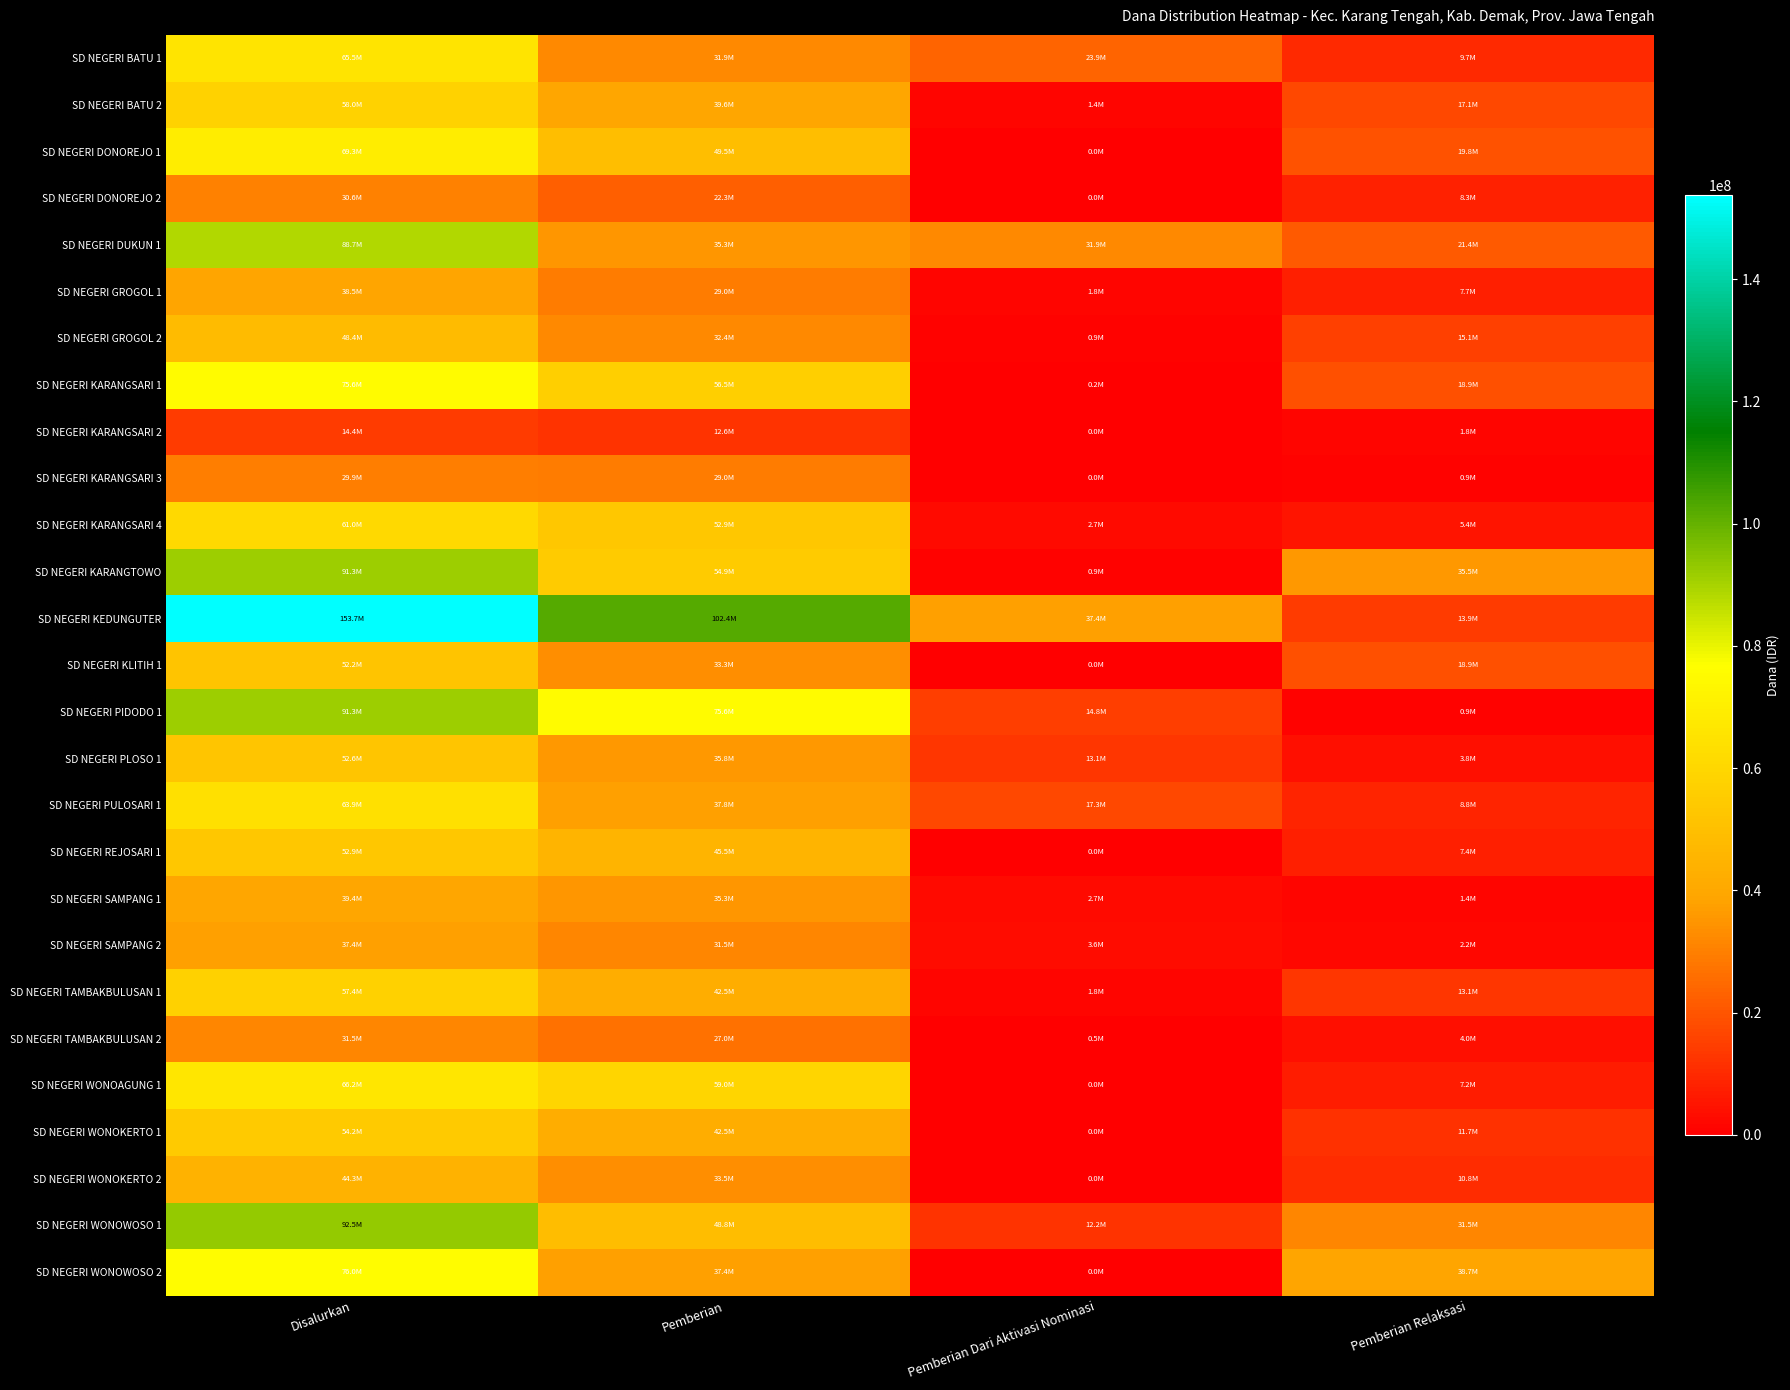

Reading left to right, transcribe all the data shown in this chart.

SD NEGERI BATU 1: Disalurkan=65475000	Pemberian=31950000	Pemberian Dari Aktivasi Nominasi=23850000	Pemberian Relaksasi=9675000
SD NEGERI BATU 2: Disalurkan=58050000	Pemberian=39600000	Pemberian Dari Aktivasi Nominasi=1350000	Pemberian Relaksasi=17100000
SD NEGERI DONOREJO 1: Disalurkan=69300000	Pemberian=49500000	Pemberian Dari Aktivasi Nominasi=0	Pemberian Relaksasi=19800000
SD NEGERI DONOREJO 2: Disalurkan=30600000	Pemberian=22275000	Pemberian Dari Aktivasi Nominasi=0	Pemberian Relaksasi=8325000
SD NEGERI DUKUN 1: Disalurkan=88650000	Pemberian=35325000	Pemberian Dari Aktivasi Nominasi=31950000	Pemberian Relaksasi=21375000
SD NEGERI GROGOL 1: Disalurkan=38475000	Pemberian=29025000	Pemberian Dari Aktivasi Nominasi=1800000	Pemberian Relaksasi=7650000
SD NEGERI GROGOL 2: Disalurkan=48375000	Pemberian=32400000	Pemberian Dari Aktivasi Nominasi=900000	Pemberian Relaksasi=15075000
SD NEGERI KARANGSARI 1: Disalurkan=75600000	Pemberian=56475000	Pemberian Dari Aktivasi Nominasi=225000	Pemberian Relaksasi=18900000
SD NEGERI KARANGSARI 2: Disalurkan=14400000	Pemberian=12600000	Pemberian Dari Aktivasi Nominasi=0	Pemberian Relaksasi=1800000
SD NEGERI KARANGSARI 3: Disalurkan=29925000	Pemberian=29025000	Pemberian Dari Aktivasi Nominasi=0	Pemberian Relaksasi=900000
SD NEGERI KARANGSARI 4: Disalurkan=60975000	Pemberian=52875000	Pemberian Dari Aktivasi Nominasi=2700000	Pemberian Relaksasi=5400000
SD NEGERI KARANGTOWO: Disalurkan=91350000	Pemberian=54900000	Pemberian Dari Aktivasi Nominasi=900000	Pemberian Relaksasi=35550000
SD NEGERI KEDUNGUTER: Disalurkan=153675000	Pemberian=102375000	Pemberian Dari Aktivasi Nominasi=37350000	Pemberian Relaksasi=13950000
SD NEGERI KLITIH 1: Disalurkan=52200000	Pemberian=33300000	Pemberian Dari Aktivasi Nominasi=0	Pemberian Relaksasi=18900000
SD NEGERI PIDODO 1: Disalurkan=91350000	Pemberian=75600000	Pemberian Dari Aktivasi Nominasi=14850000	Pemberian Relaksasi=900000
SD NEGERI PLOSO 1: Disalurkan=52650000	Pemberian=35775000	Pemberian Dari Aktivasi Nominasi=13050000	Pemberian Relaksasi=3825000
SD NEGERI PULOSARI 1: Disalurkan=63900000	Pemberian=37800000	Pemberian Dari Aktivasi Nominasi=17325000	Pemberian Relaksasi=8775000
SD NEGERI REJOSARI 1: Disalurkan=52875000	Pemberian=45450000	Pemberian Dari Aktivasi Nominasi=0	Pemberian Relaksasi=7425000
SD NEGERI SAMPANG 1: Disalurkan=39375000	Pemberian=35325000	Pemberian Dari Aktivasi Nominasi=2700000	Pemberian Relaksasi=1350000
SD NEGERI SAMPANG 2: Disalurkan=37350000	Pemberian=31500000	Pemberian Dari Aktivasi Nominasi=3600000	Pemberian Relaksasi=2250000
SD NEGERI TAMBAKBULUSAN 1: Disalurkan=57375000	Pemberian=42525000	Pemberian Dari Aktivasi Nominasi=1800000	Pemberian Relaksasi=13050000
SD NEGERI TAMBAKBULUSAN 2: Disalurkan=31500000	Pemberian=27000000	Pemberian Dari Aktivasi Nominasi=450000	Pemberian Relaksasi=4050000
SD NEGERI WONOAGUNG 1: Disalurkan=66150000	Pemberian=58950000	Pemberian Dari Aktivasi Nominasi=0	Pemberian Relaksasi=7200000
SD NEGERI WONOKERTO 1: Disalurkan=54225000	Pemberian=42525000	Pemberian Dari Aktivasi Nominasi=0	Pemberian Relaksasi=11700000
SD NEGERI WONOKERTO 2: Disalurkan=44325000	Pemberian=33525000	Pemberian Dari Aktivasi Nominasi=0	Pemberian Relaksasi=10800000
SD NEGERI WONOWOSO 1: Disalurkan=92475000	Pemberian=48825000	Pemberian Dari Aktivasi Nominasi=12150000	Pemberian Relaksasi=31500000
SD NEGERI WONOWOSO 2: Disalurkan=76050000	Pemberian=37350000	Pemberian Dari Aktivasi Nominasi=0	Pemberian Relaksasi=38700000